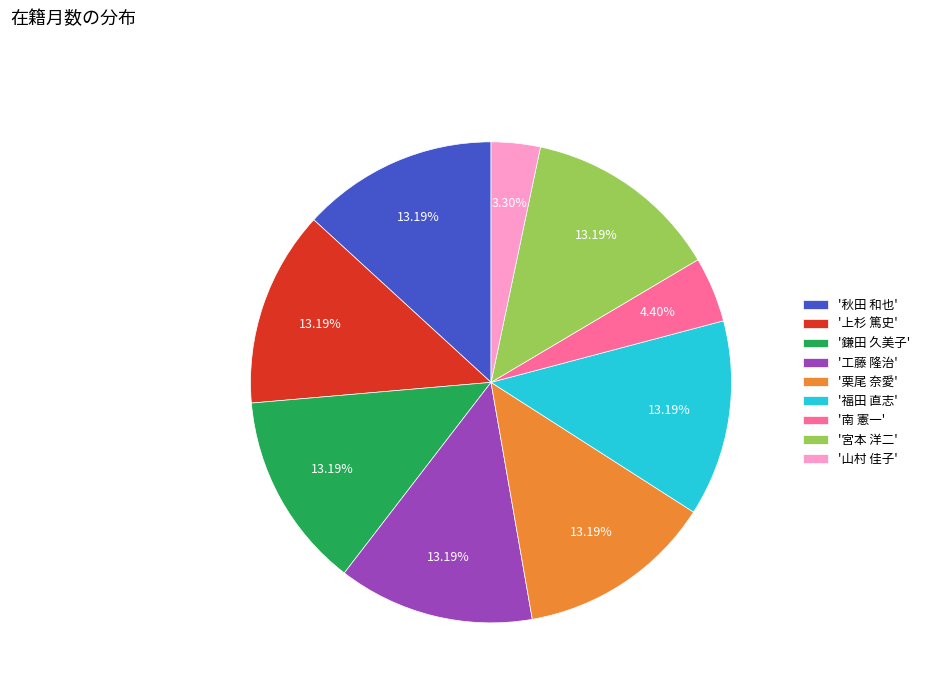

Which category has the smallest portion of the pie?

'山村 佳子'